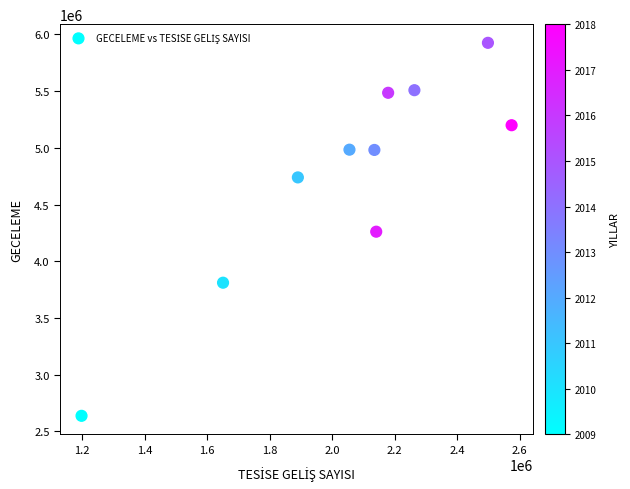

What is the range of Y values (max minus min)?

3290329